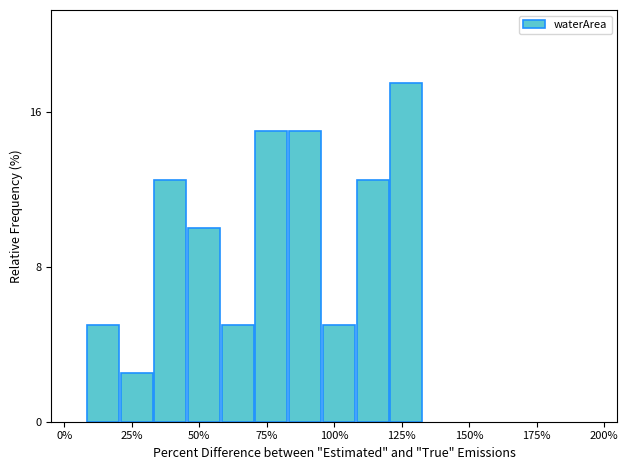

Read against the x-axis, roughly where is the centre of the tallest bar?

125